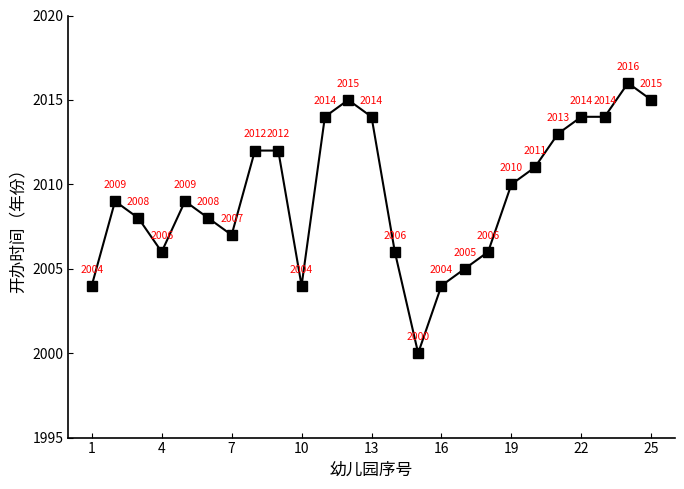

What is the average value?

2009